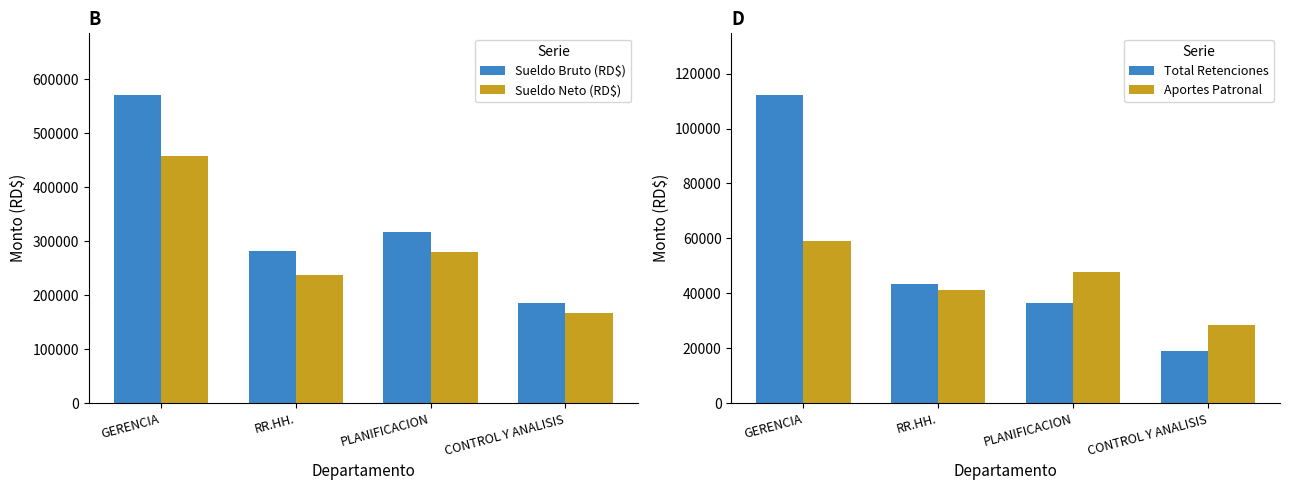

At which label does Total Retenciones first exceed 43431?

GERENCIA